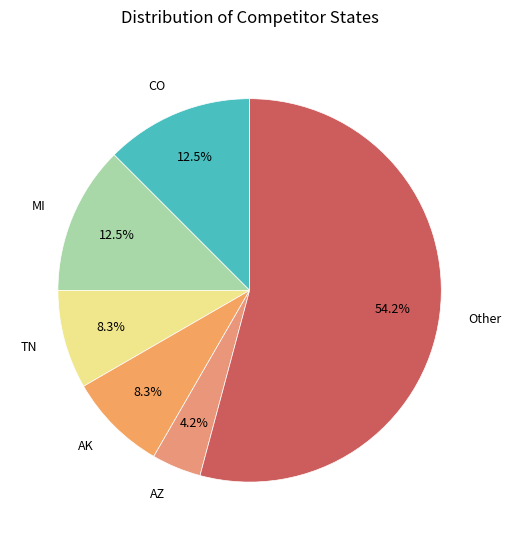

To the nearest percent, what is the average slice percentage?

17%